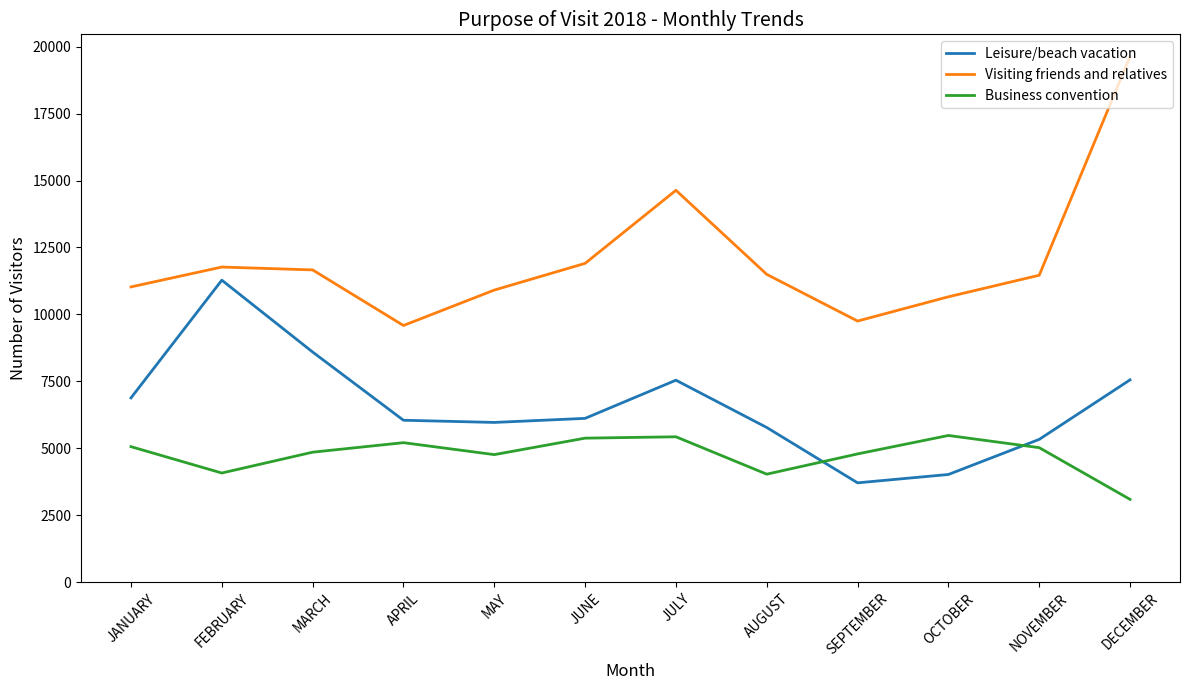

List the series in order of their peak value, highest first.

Visiting friends and relatives, Leisure/beach vacation, Business convention